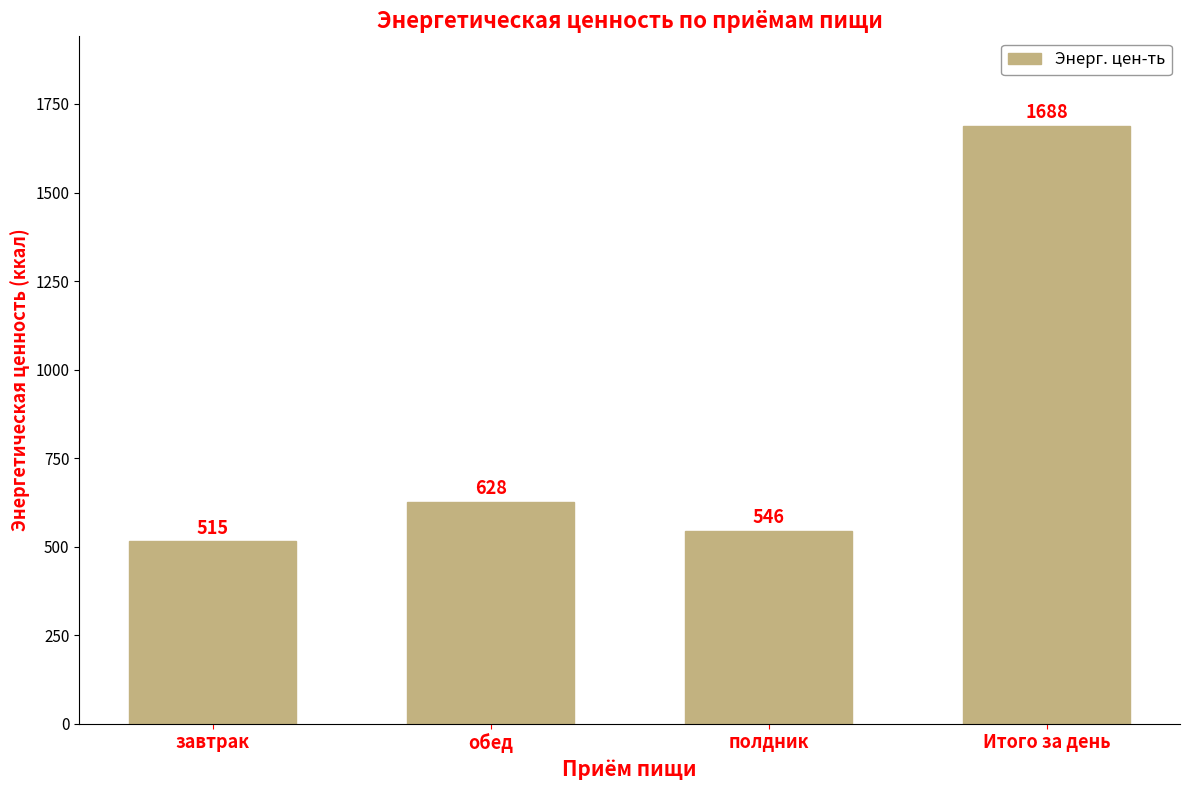

Which has a higher value, полдник or завтрак?

полдник